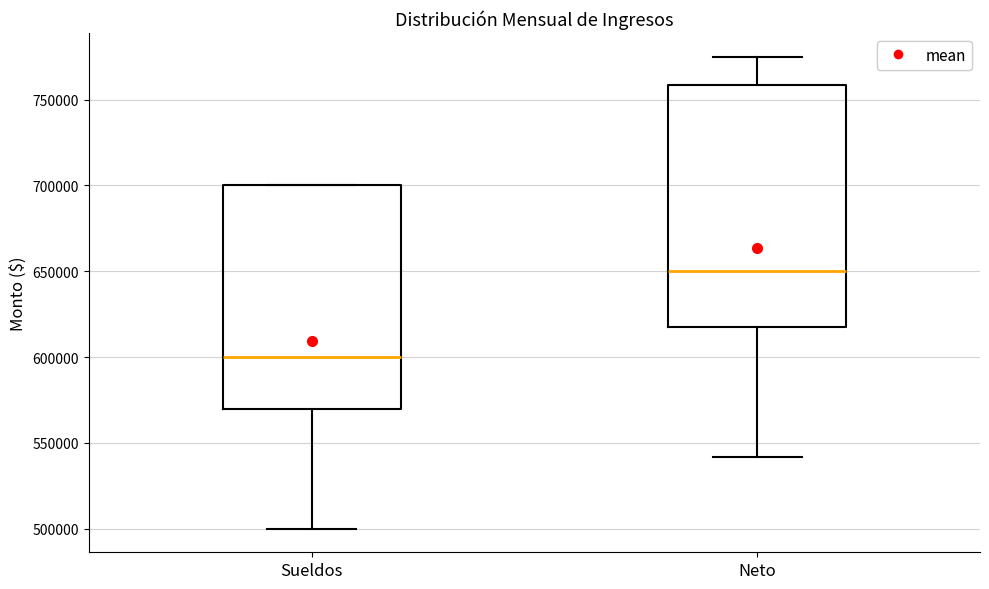

Reading left to right, transcribe this box plot: for each box, give where its median line is, the range the box spans, and where its two whiskers end, as read against the y-axis. The values are not printed on the chart, so give them approximately, as read against the axis.

Sueldos: median 600000, box 570000 to 700000, whiskers 500000 to 700000
Neto: median 650000, box 620000 to 760000, whiskers 540000 to 775000